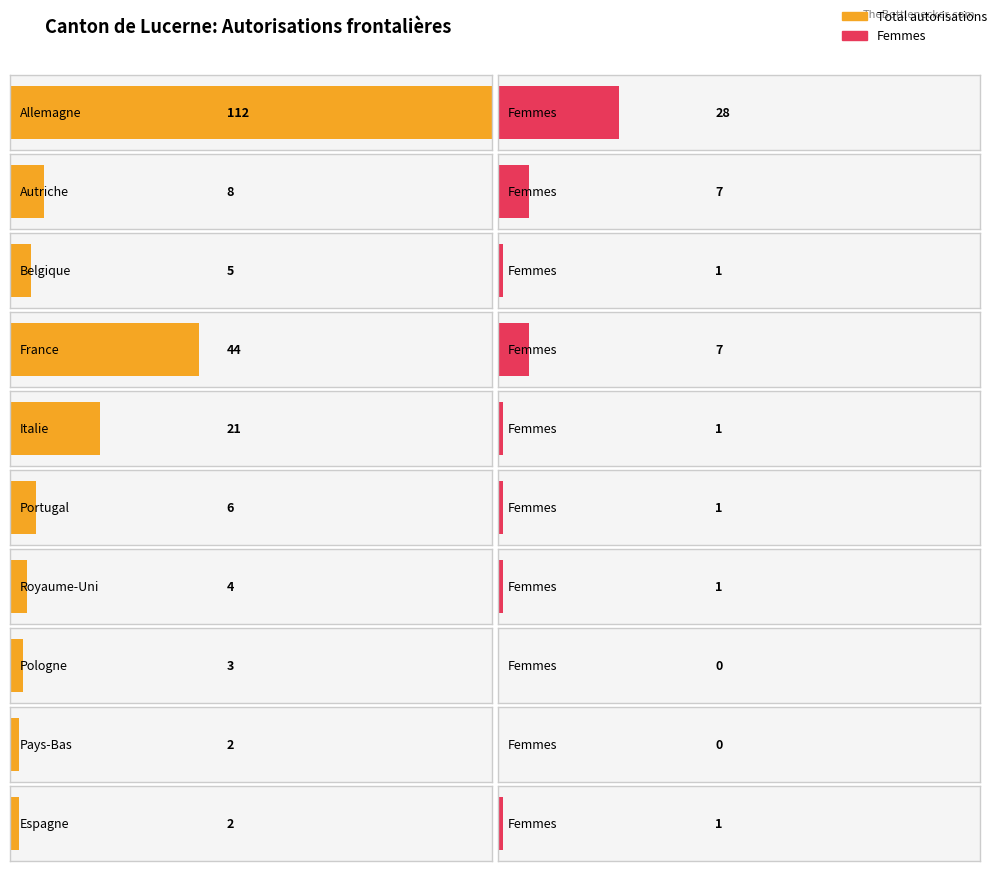

How many groups of bars are there?

10